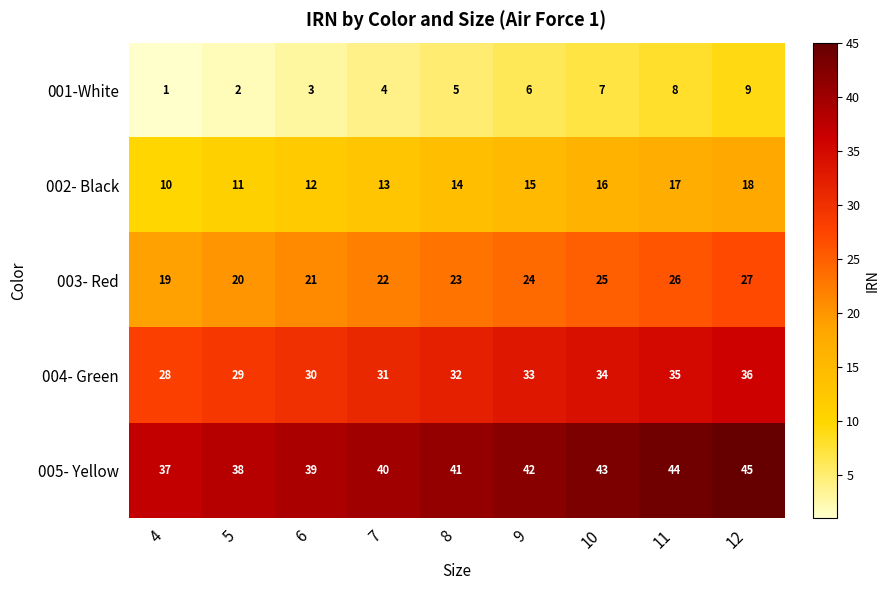

Where is 004- Green nearest to the value 32?

8